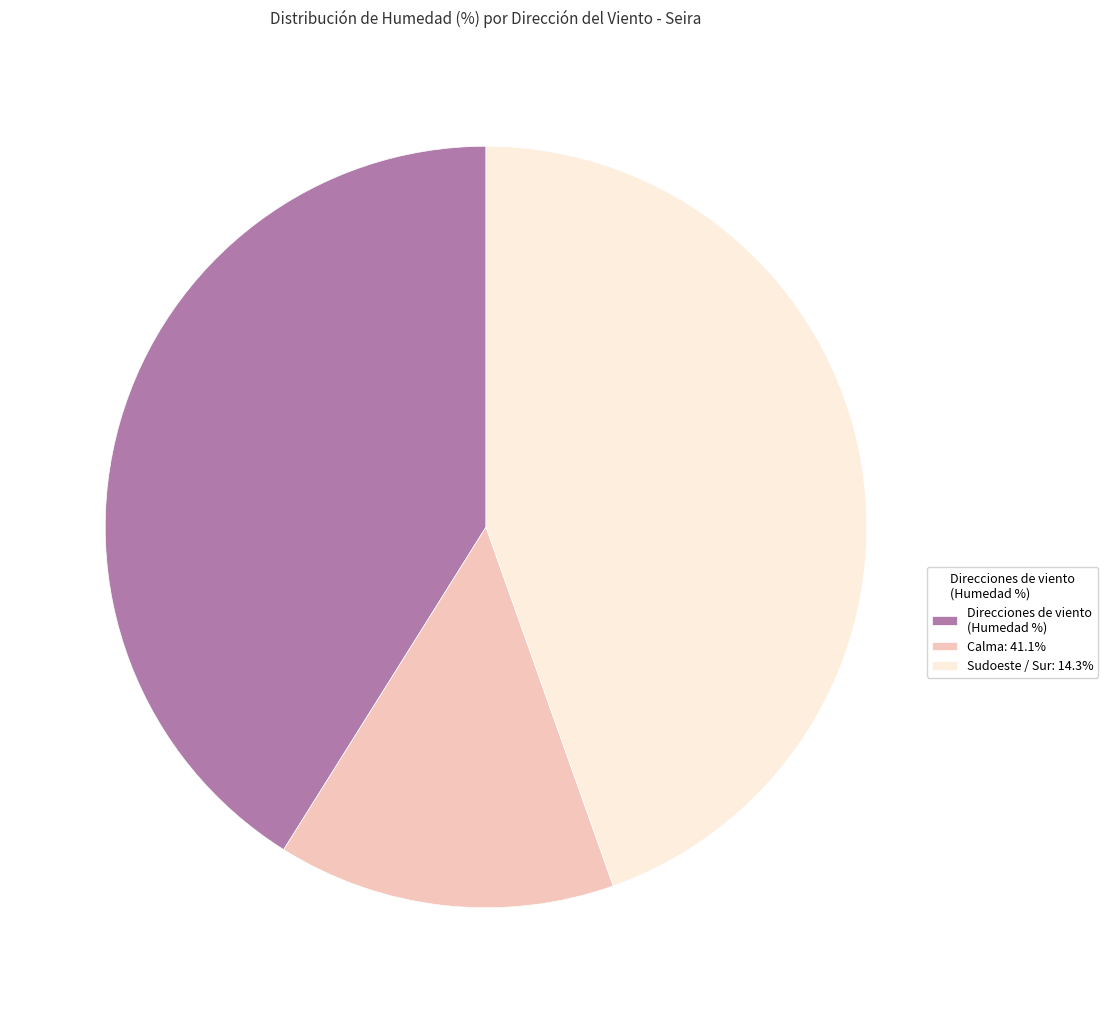

How many slices are in this pie chart?

3